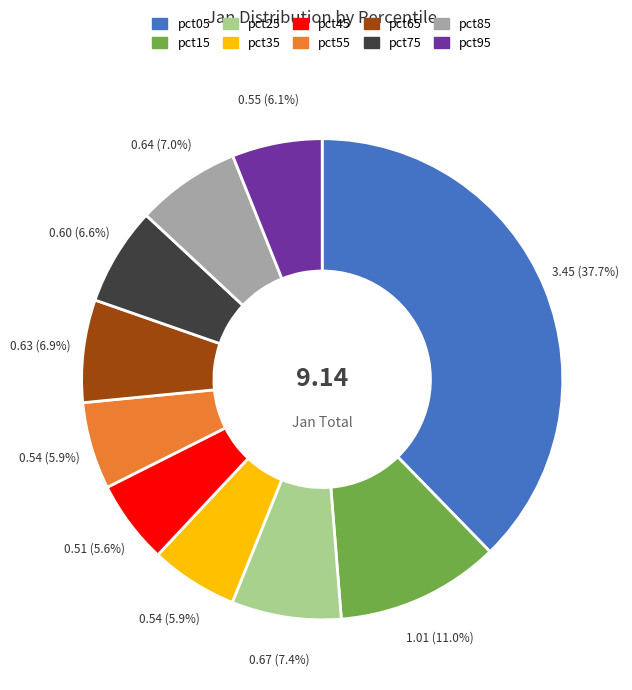

Is pct05 the majority of the pie?

No